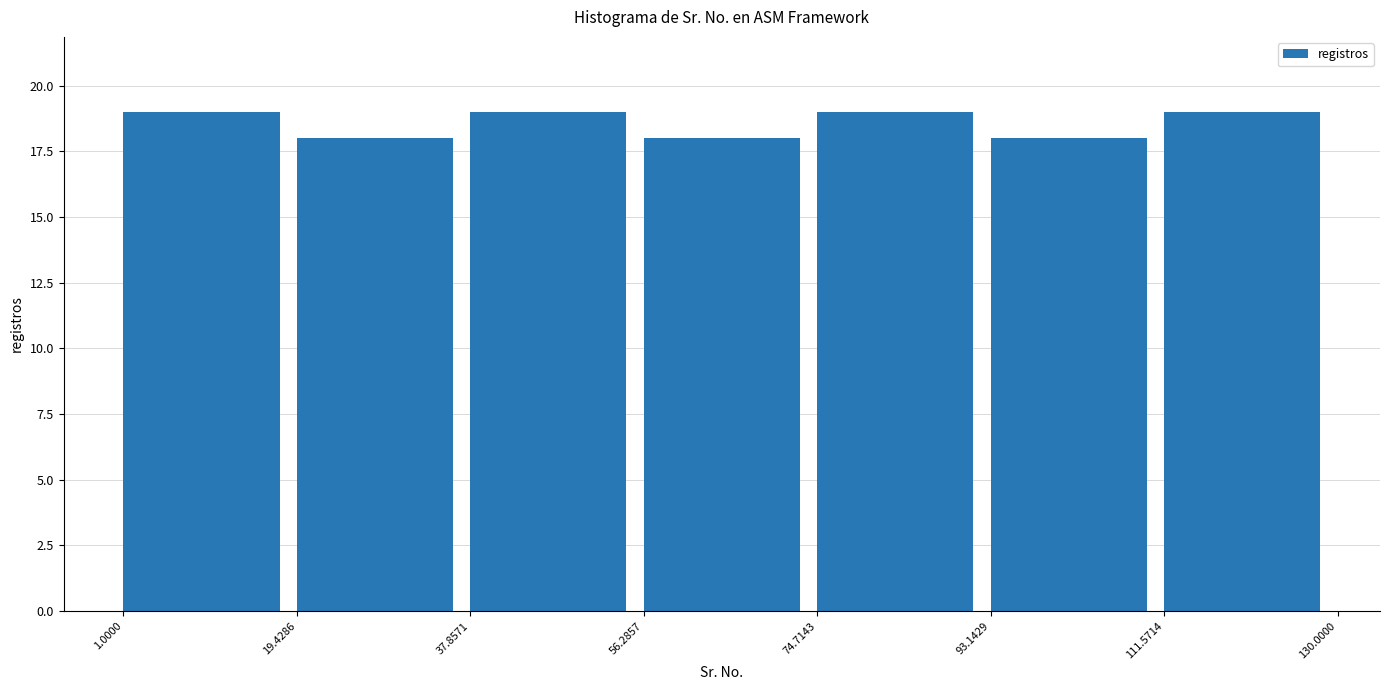

Reading left to right, transcribe this chart: for each bar, give the range it covers on the x-axis and its height. The values are not printed on the chart, so give them approximately, as read against the axis.

1.0000 to 19.4286: 19
19.4286 to 37.8571: 18
37.8571 to 56.2857: 19
56.2857 to 74.7143: 18
74.7143 to 93.1429: 19
93.1429 to 111.5714: 18
111.5714 to 130.0000: 19